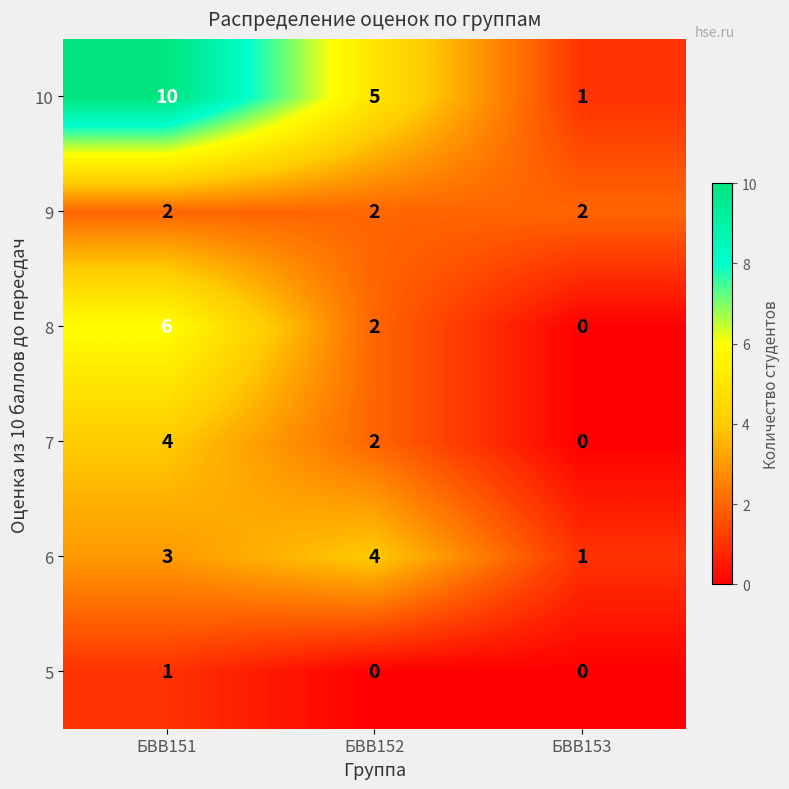

What is the greatest value displayed?

10